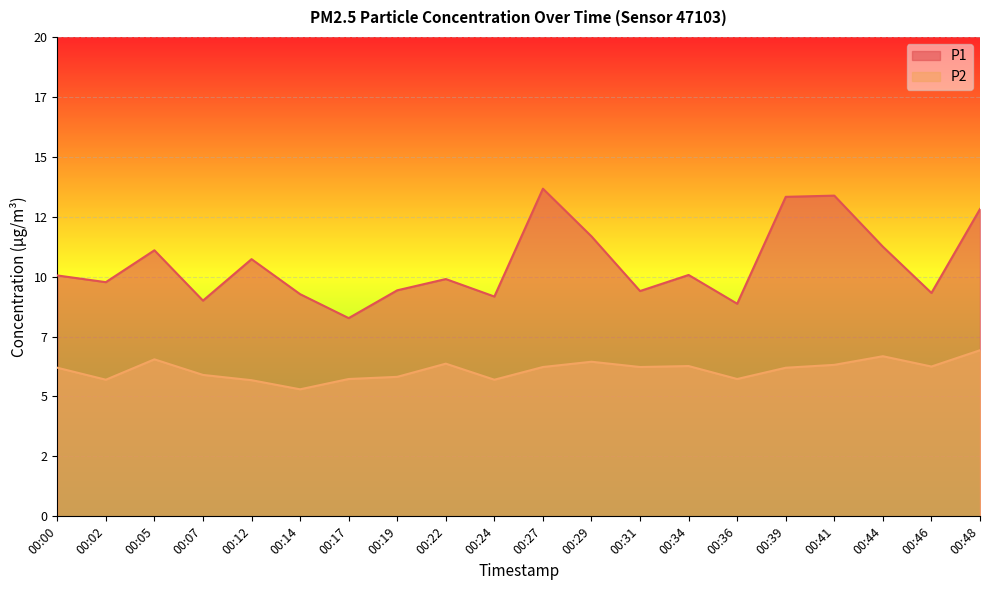

What is the average value of the P1 series?

10.5